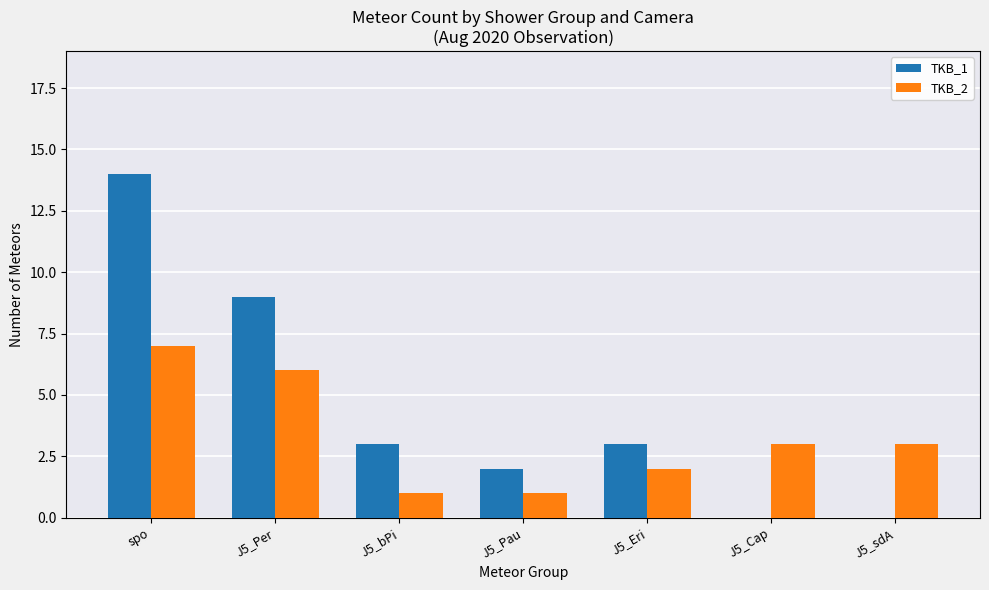

What is the total value across all series at J5_sdA?

3